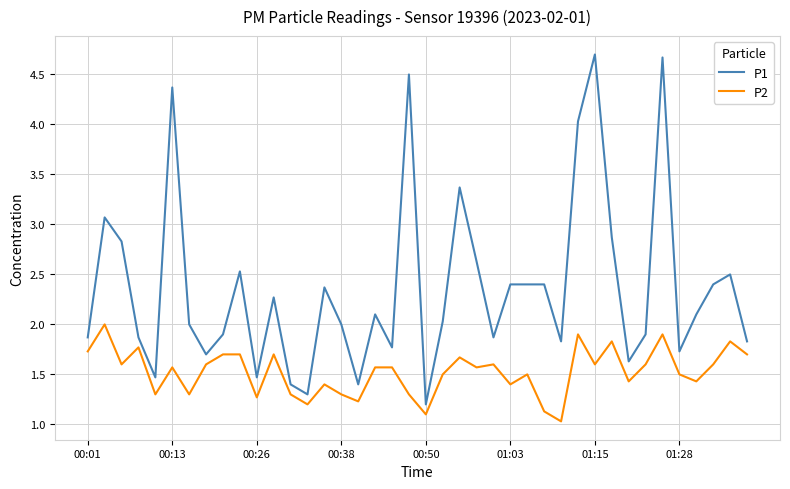

What is the greatest value displayed?

4.7